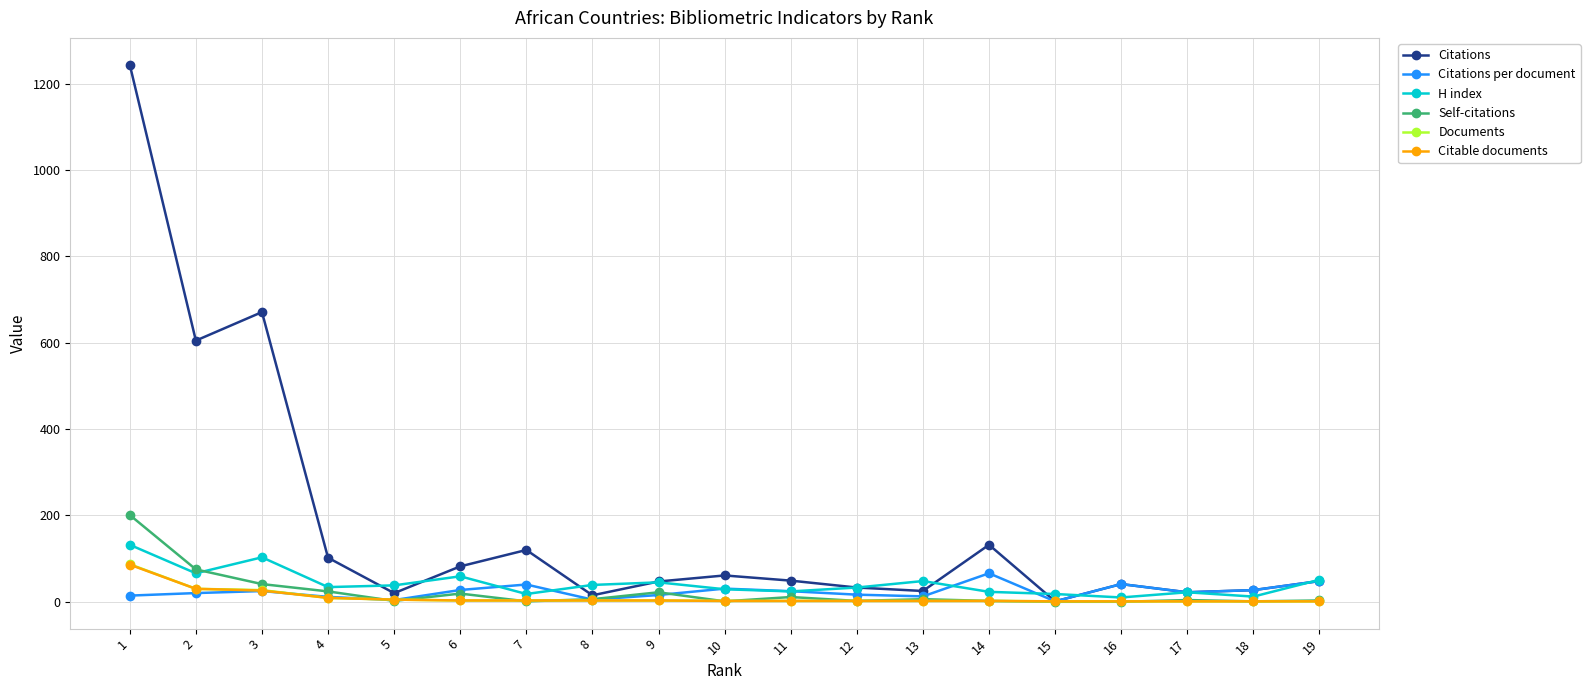

At which label is Citations closest to 622?

2